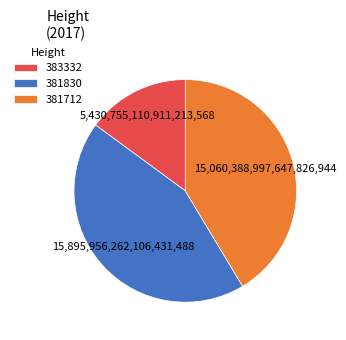

Combined, do 381712 and 383332 account for over 50%?

Yes